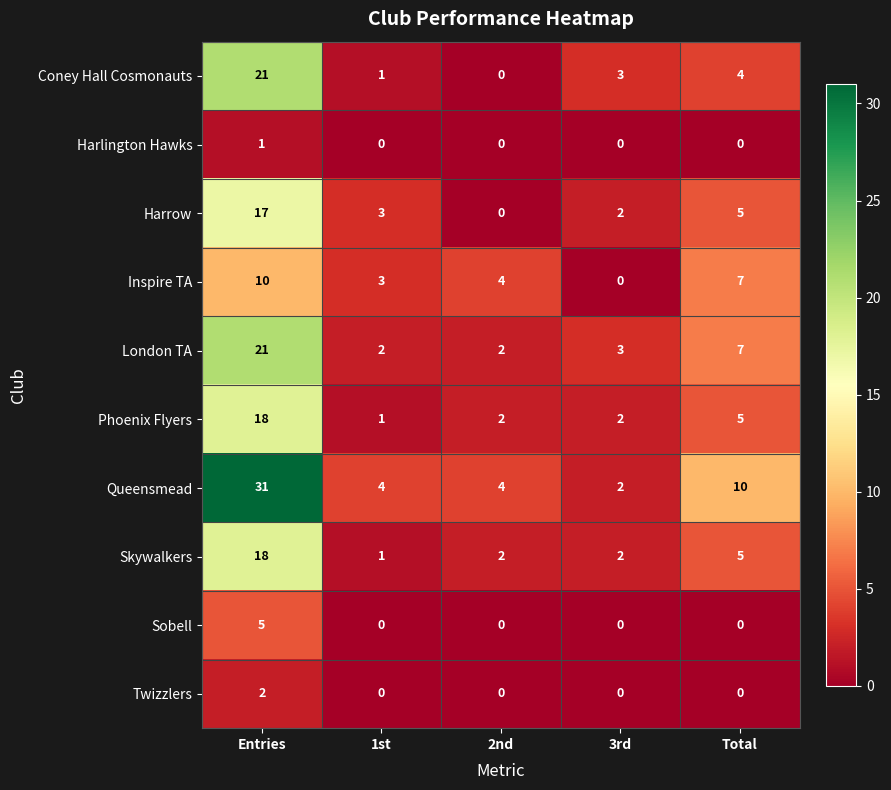

What is the difference between the maximum and minimum values in the Sobell series?

5